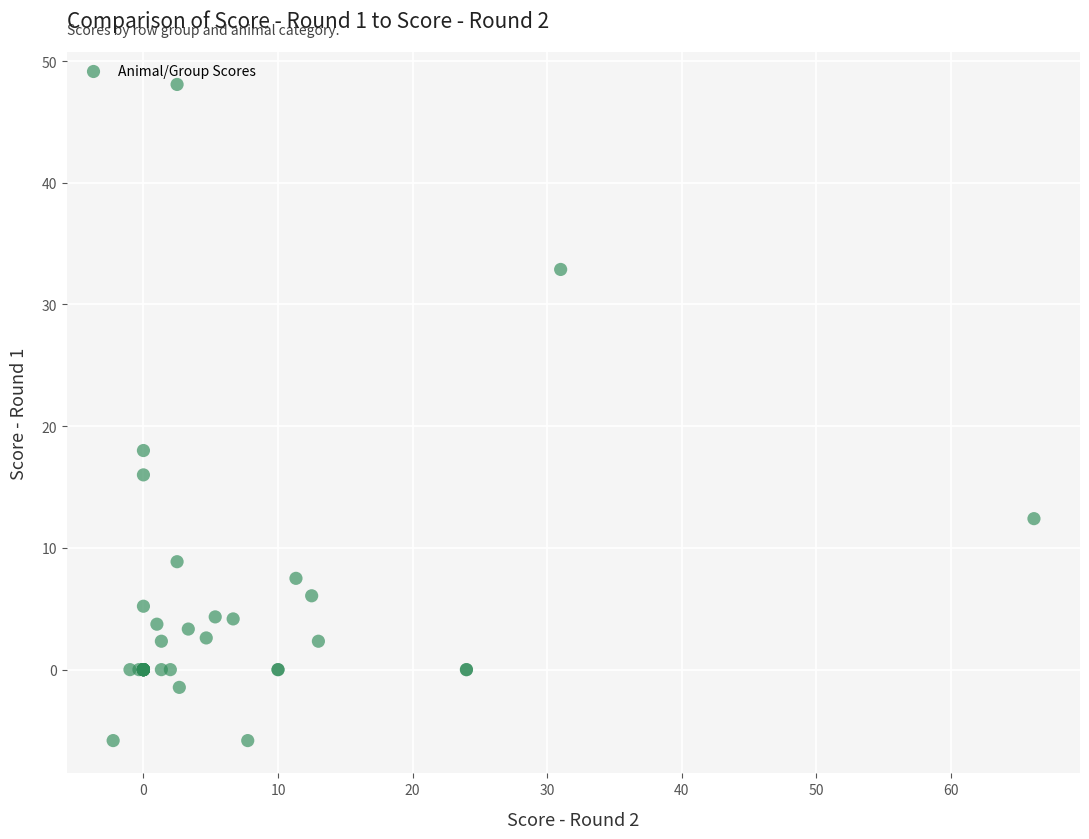

What Y value in the scatter plot is closest to 21?

18.0